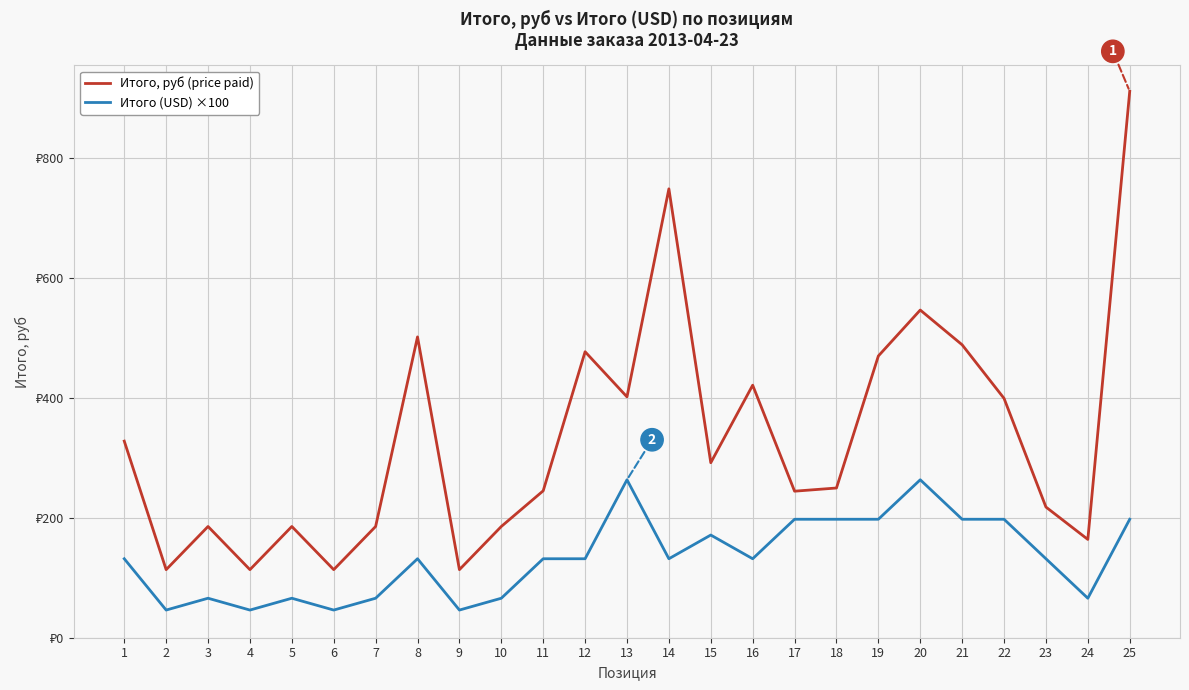

What are all the series names shown in the legend?

Итого, руб (price paid), Итого (USD) ×100